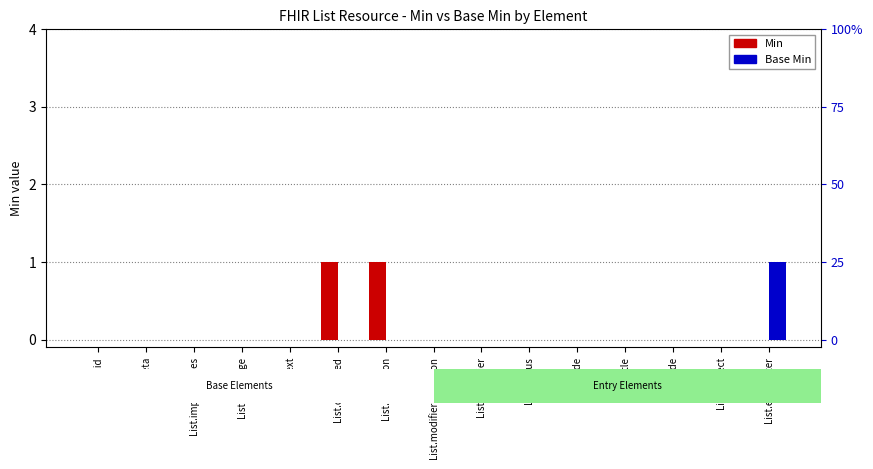

What is the label of the 14th bar from the left?

List.subject